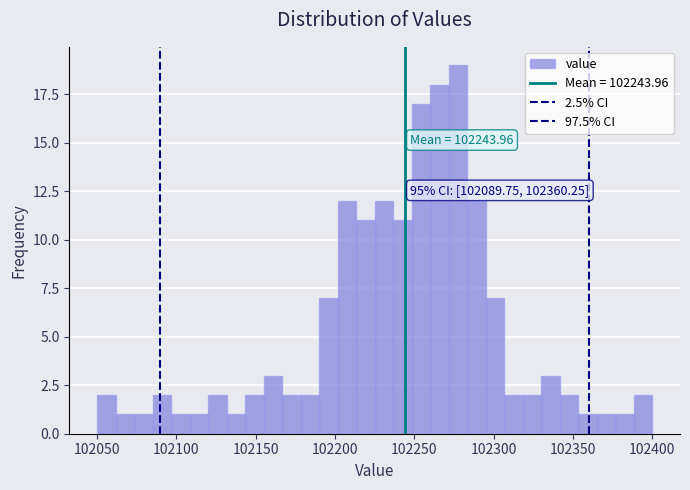

Around what value on the x-axis is the tallest bar? Give the approximate position of its centre, as read against the axis.

102280